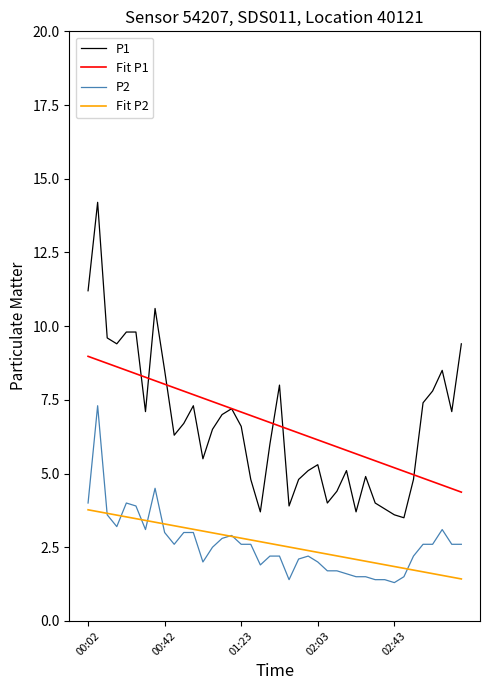

True or false: P1 and P2 intersect in this chart.

False